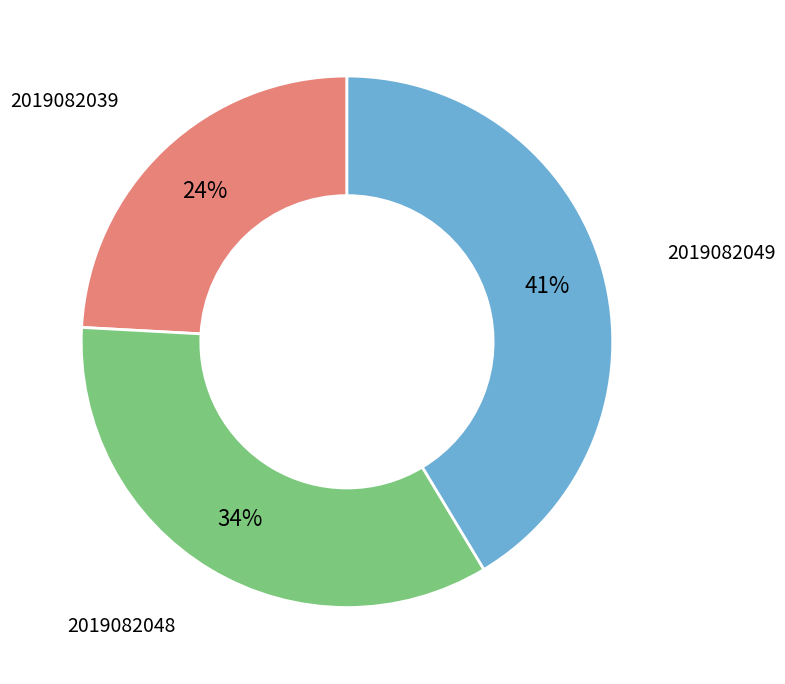

To the nearest percent, what is the difference between the largest and smallest slice percentages?

17%